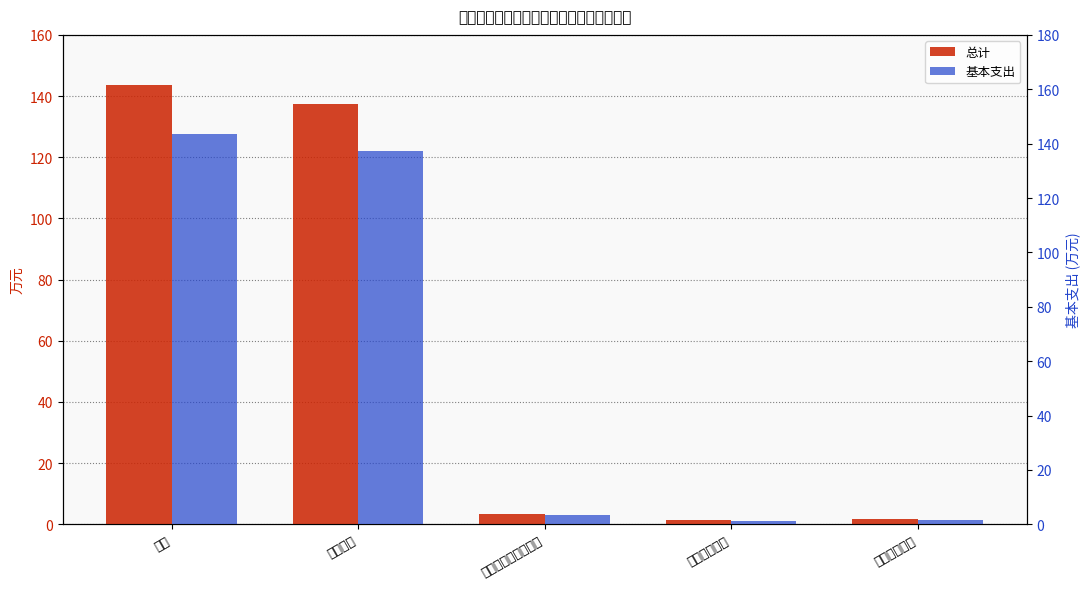

Which has a higher value, 社会保障和就业支出 or 卫生健康支出?

社会保障和就业支出